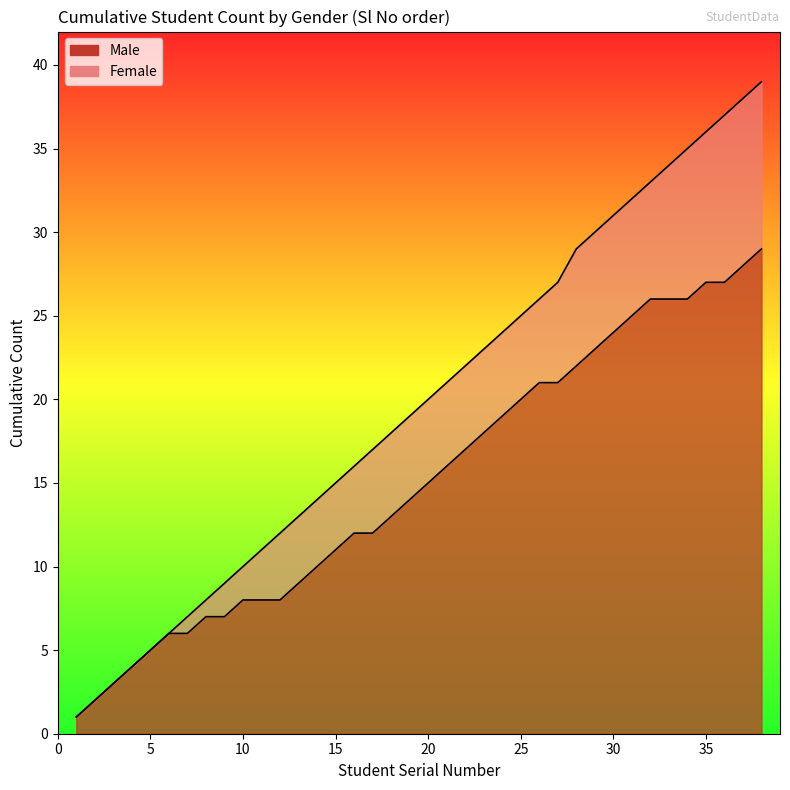

What is the difference between the maximum and minimum values in the Male series?

23